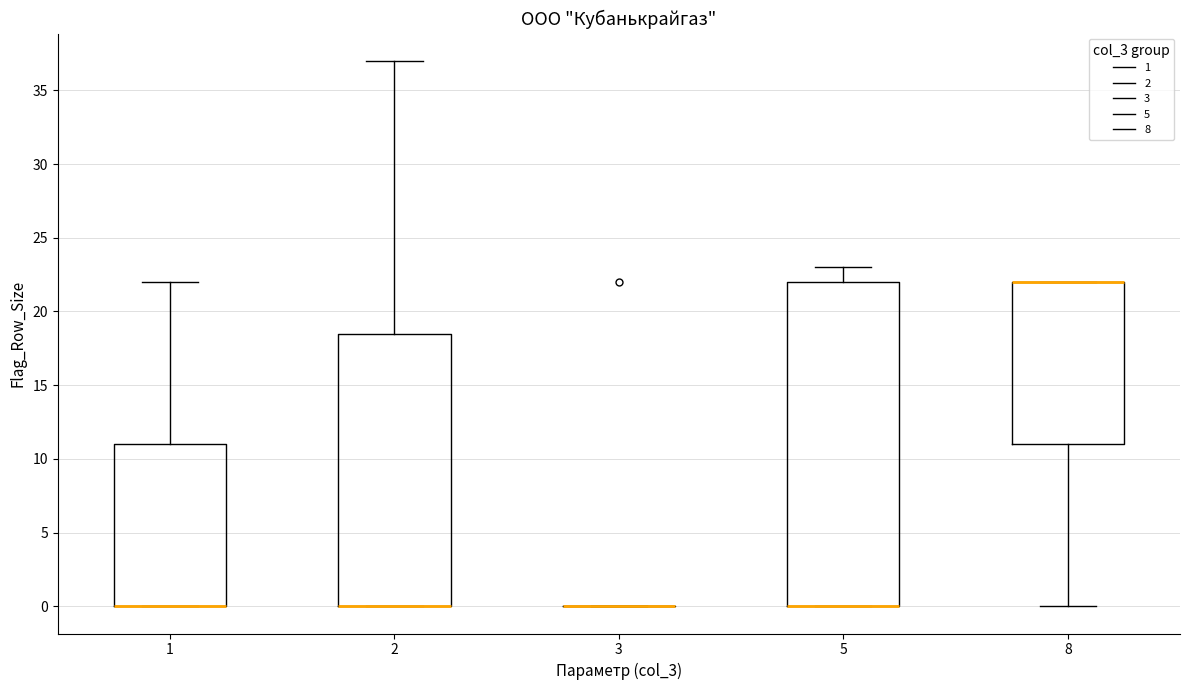

Reading left to right, read every box against the y-axis: the position of its median line, the range the box covers, and the ends of its whiskers. The values are not printed on the chart, so give them approximately, as read against the axis.

1: median 0.0 (drawn on the box's lower edge), box 0.0 to 11.0, whiskers 0.0 to 22.0
2: median 0.0 (drawn on the box's lower edge), box 0.0 to 18.5, whiskers 0.0 to 37.0
3: box collapsed to a line at 0.0, whiskers 0.0 to 0.0
5: median 0.0 (drawn on the box's lower edge), box 0.0 to 22.0, whiskers 0.0 to 23.0
8: median 22.0 (drawn on the box's upper edge), box 11.0 to 22.0, whiskers 0.0 to 22.0